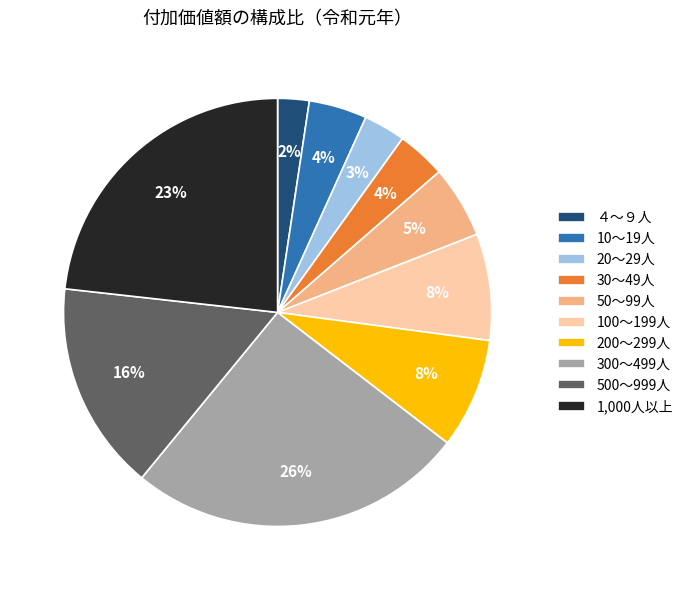

Which category has the smallest portion of the pie?

４～９人